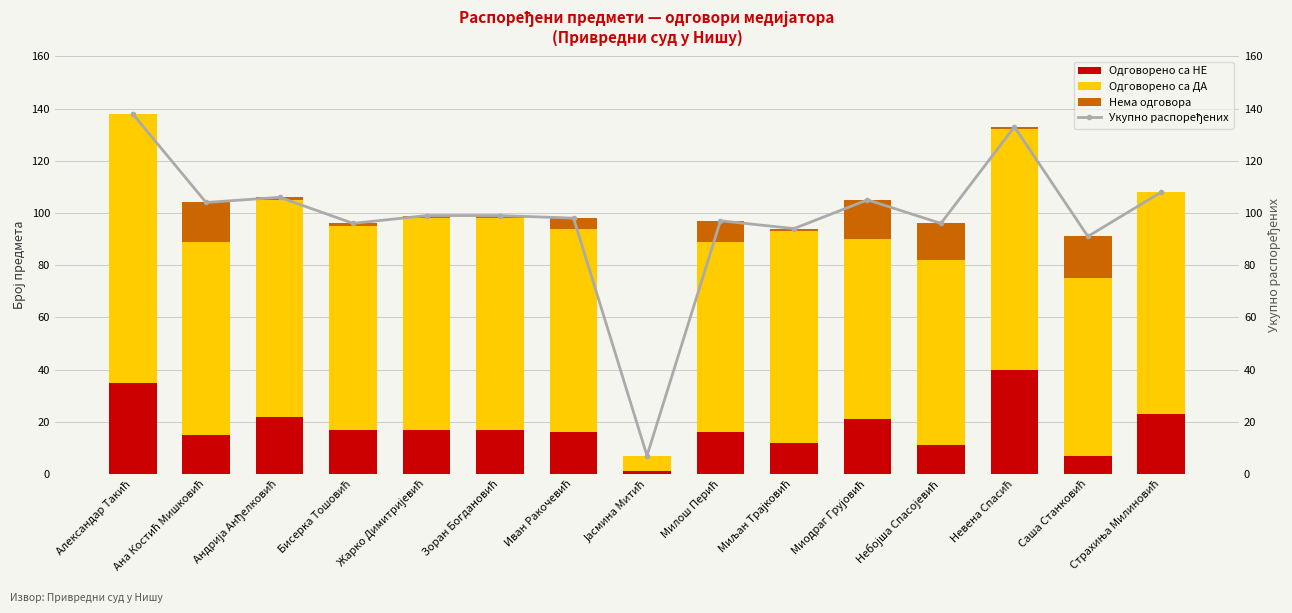

Reading left to right, extract all data points from this chart.

Одговорено са НЕ: Александар Такић=35	Ана Костић Мишковић=15	Андрија Анђелковић=22	Бисерка Тошовић=17	Жарко Димитријевић=17	Зоран Богдановић=17	Иван Ракочевић=16	Јасмина Митић=1	Милош Перић=16	Миљан Трајковић=12	Миодраг Грујовић=21	Небојша Спасојевић=11	Невена Спасић=40	Саша Станковић=7	Страхиња Милиновић=23
Одговорено са ДА: Александар Такић=103	Ана Костић Мишковић=74	Андрија Анђелковић=83	Бисерка Тошовић=78	Жарко Димитријевић=81	Зоран Богдановић=81	Иван Ракочевић=78	Јасмина Митић=6	Милош Перић=73	Миљан Трајковић=81	Миодраг Грујовић=69	Небојша Спасојевић=71	Невена Спасић=92	Саша Станковић=68	Страхиња Милиновић=85
Нема одговора: Александар Такић=0	Ана Костић Мишковић=15	Андрија Анђелковић=1	Бисерка Тошовић=1	Жарко Димитријевић=1	Зоран Богдановић=1	Иван Ракочевић=4	Јасмина Митић=0	Милош Перић=8	Миљан Трајковић=1	Миодраг Грујовић=15	Небојша Спасојевић=14	Невена Спасић=1	Саша Станковић=16	Страхиња Милиновић=0
Укупно распоређених: Александар Такић=138	Ана Костић Мишковић=104	Андрија Анђелковић=106	Бисерка Тошовић=96	Жарко Димитријевић=99	Зоран Богдановић=99	Иван Ракочевић=98	Јасмина Митић=7	Милош Перић=97	Миљан Трајковић=94	Миодраг Грујовић=105	Небојша Спасојевић=96	Невена Спасић=133	Саша Станковић=91	Страхиња Милиновић=108